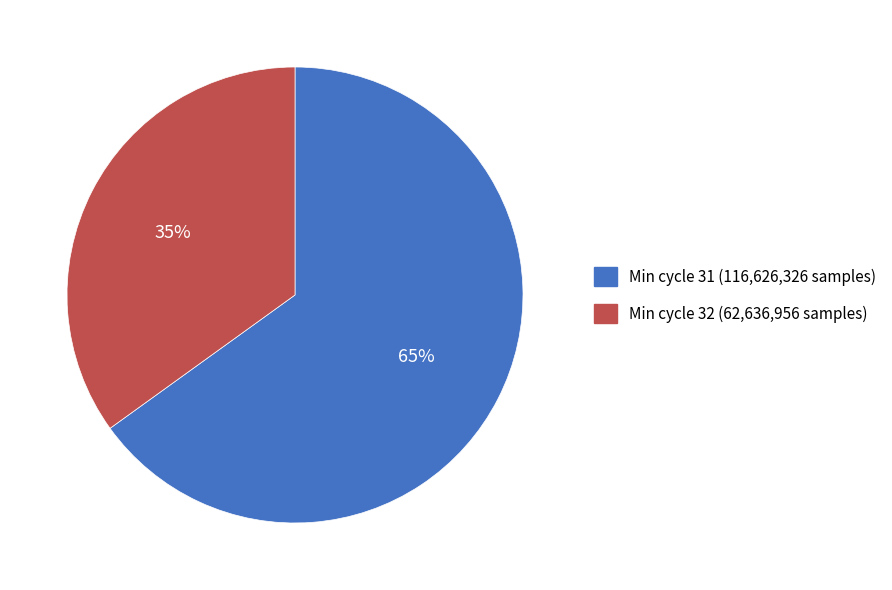

To the nearest percent, what is the difference between the largest and smallest slice percentages?

30%